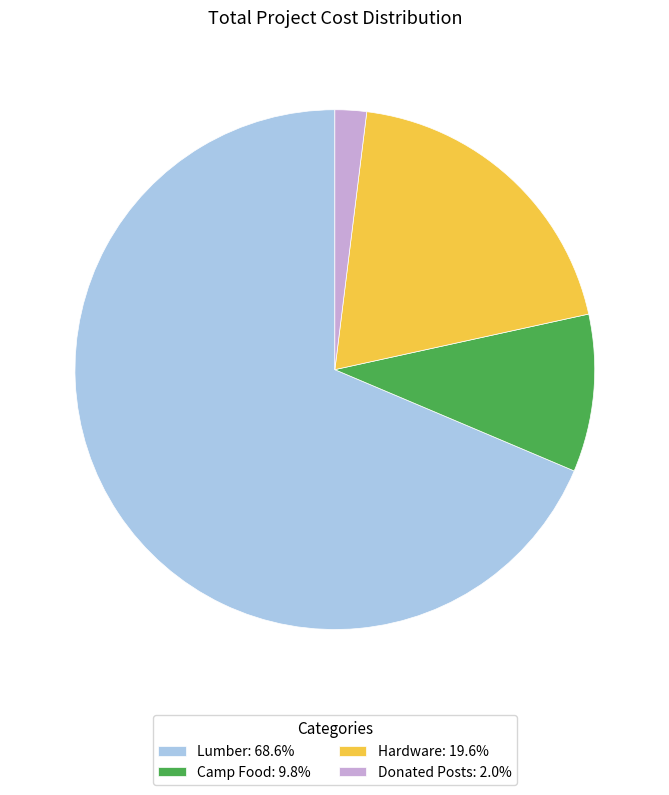

Rank the categories by value from highest to lowest.

Lumber, Hardware, Camp Food, Donated Posts